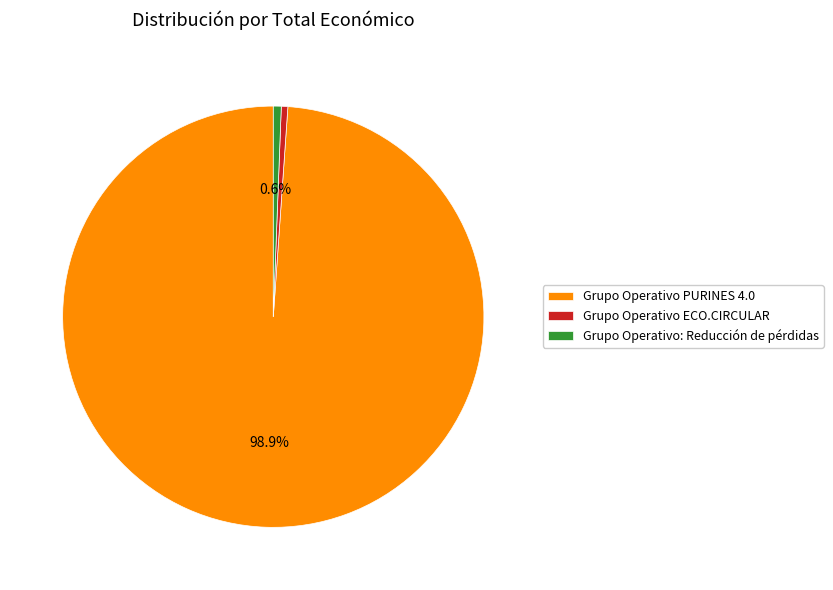

Do Grupo Operativo ECO.CIRCULAR and Grupo Operativo: Reducción de pérdidas together represent more than half of the pie?

No